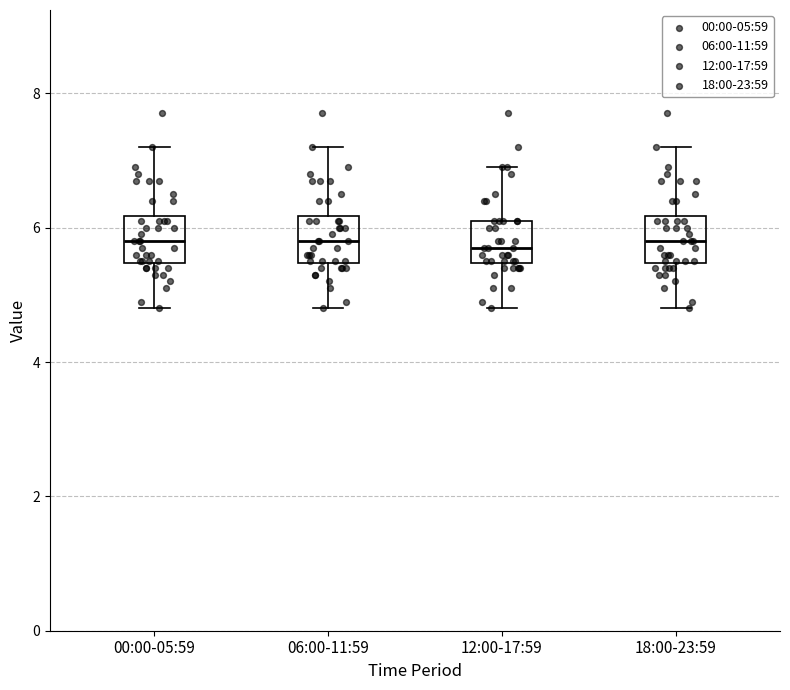

Where is the lower edge of the box for 06:00-11:59 on the y-axis? The values are not printed on the chart, so give them approximately, as read against the axis.

5.4